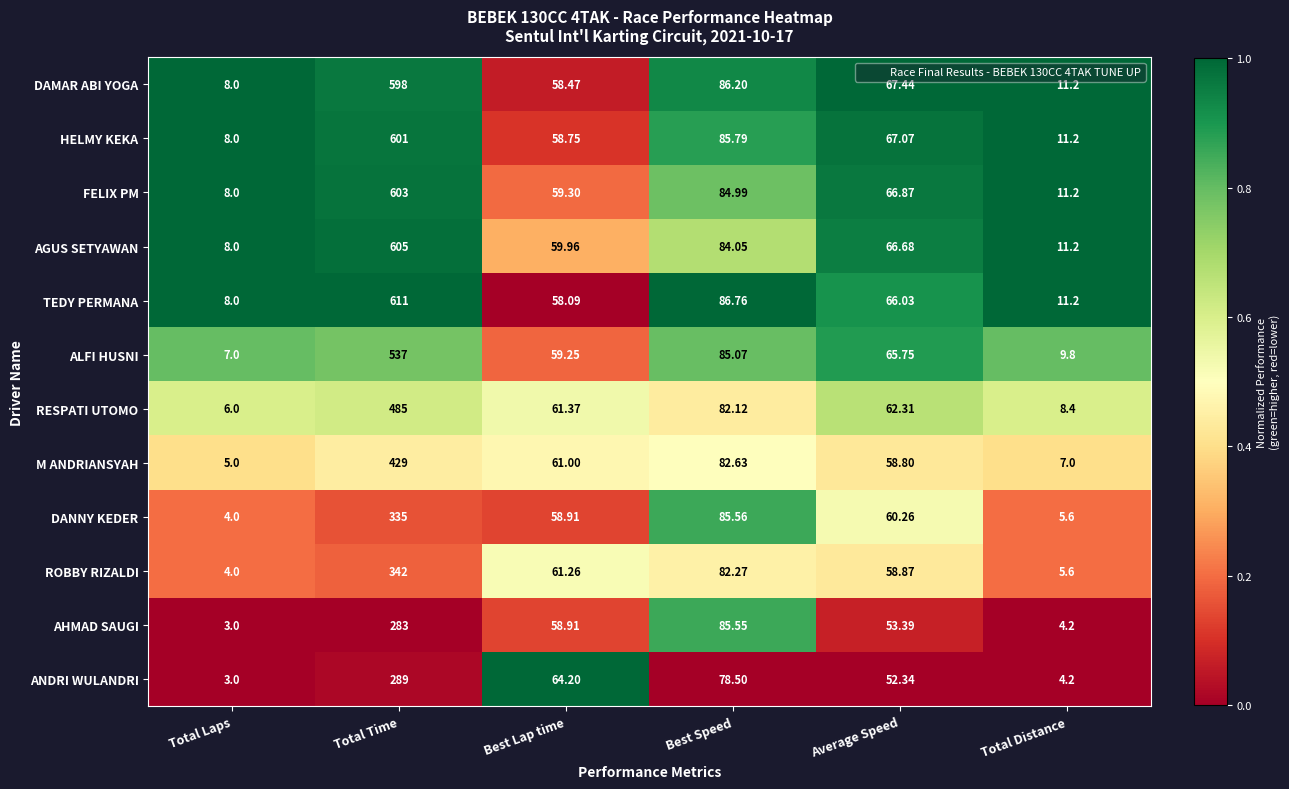

Rank the series by their maximum value, from lowest to highest.

AHMAD SAUGI, ANDRI WULANDRI, DANNY KEDER, ROBBY RIZALDI, M ANDRIANSYAH, RESPATI UTOMO, ALFI HUSNI, DAMAR ABI YOGA, HELMY KEKA, FELIX PM, AGUS SETYAWAN, TEDY PERMANA